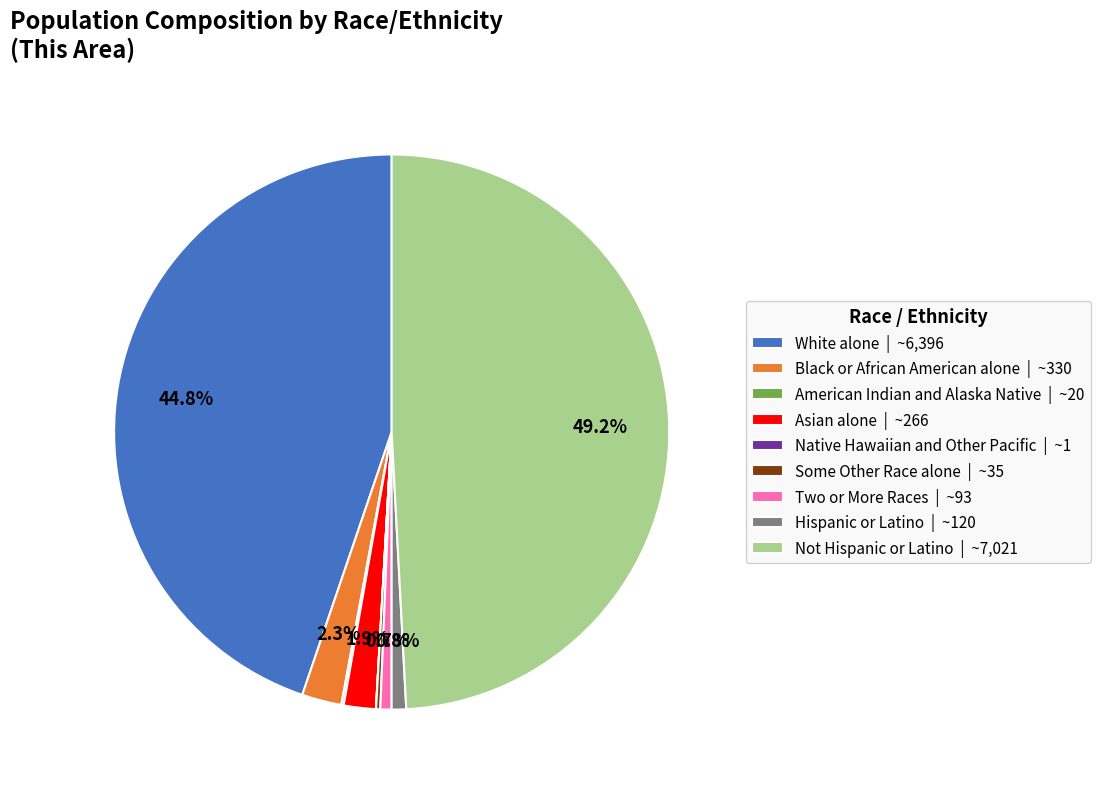

Combined, what portion of the pie is White alone and Black or African American alone?

47.1%